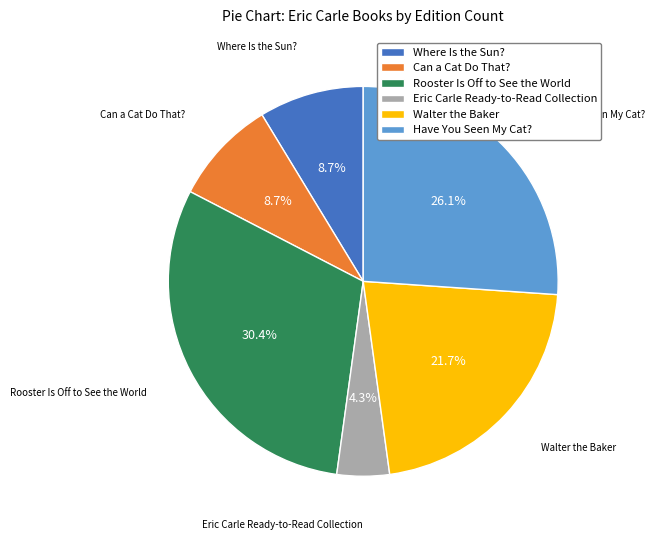

What is the largest slice in the pie chart?

Rooster Is Off to See the World